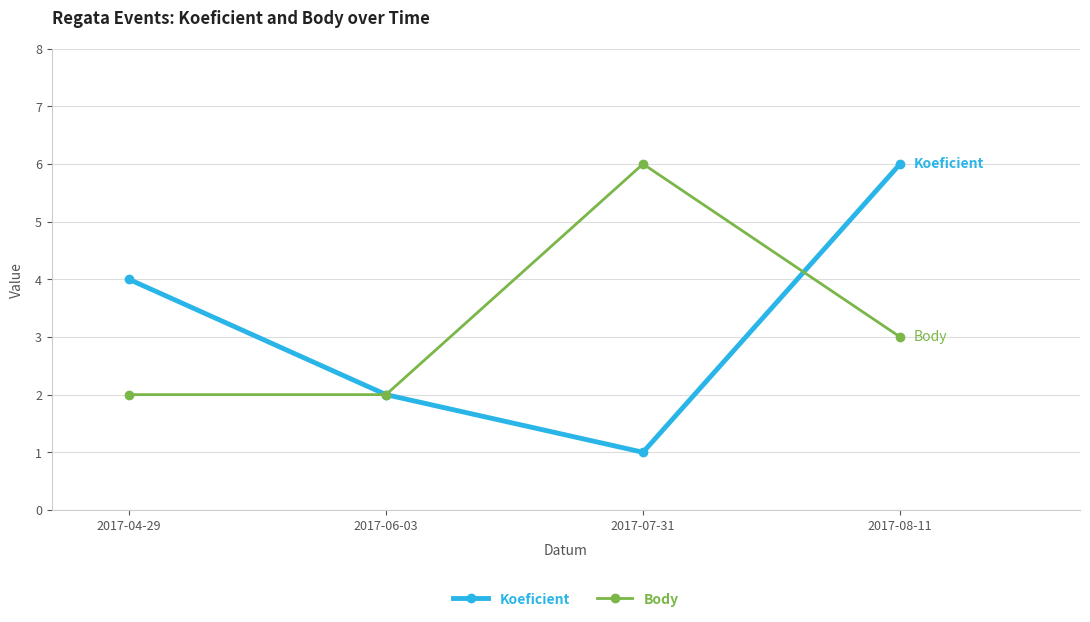

What position from the right is 2017-08-11?

1